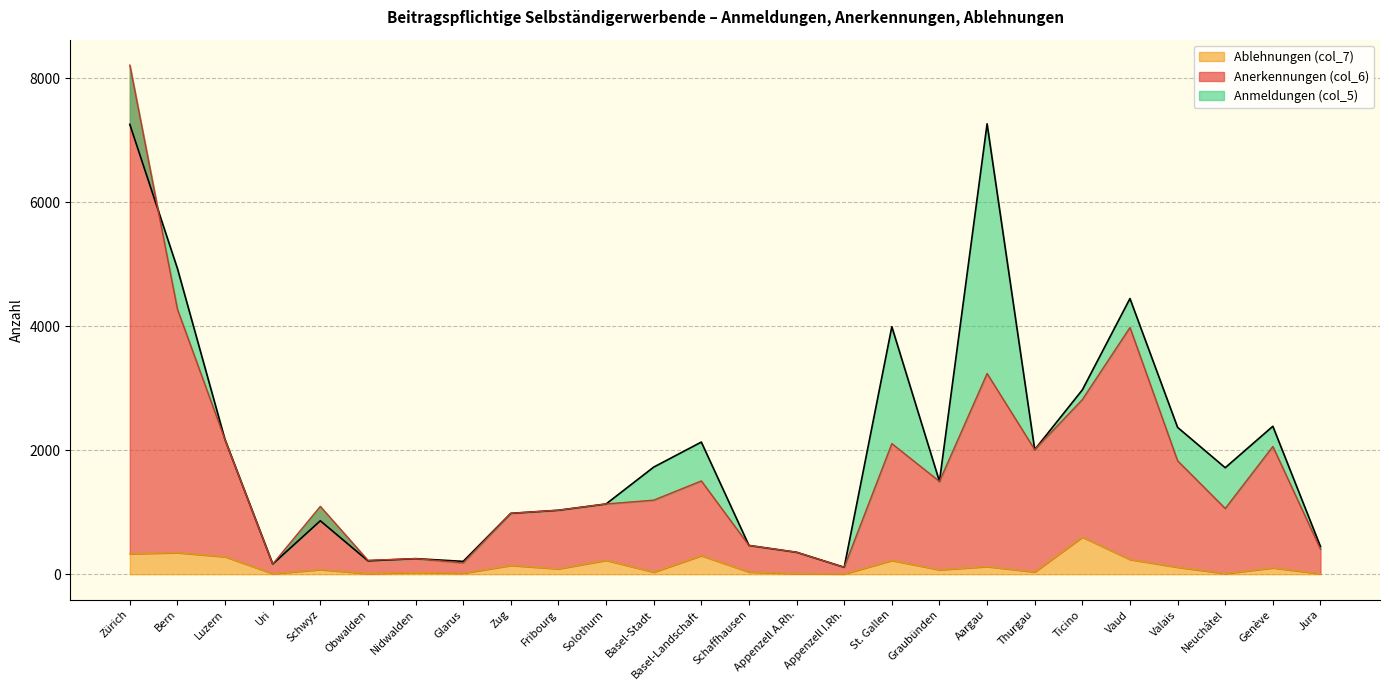

The Anerkennungen (col_6) series shows 1587 at Neuchâtel. True or false?

False